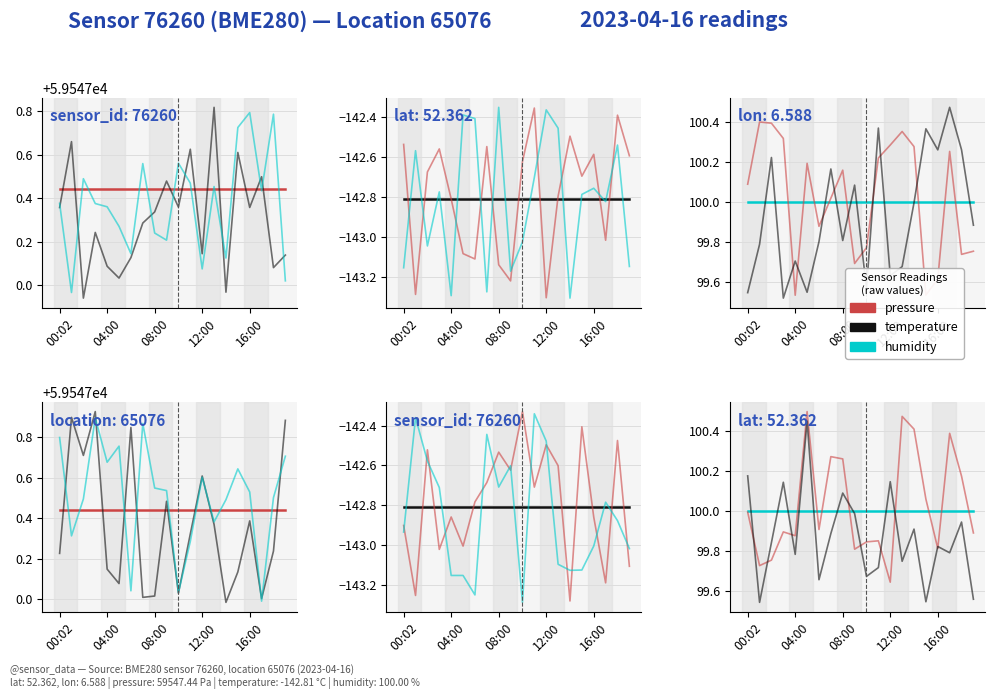

What is the label of the 12th point from the left?

11